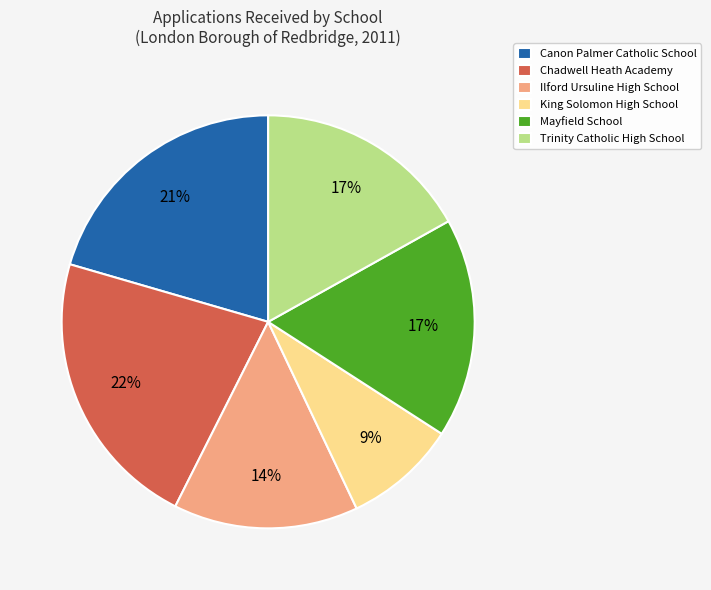

Which category has the biggest portion of the pie?

Chadwell Heath Academy